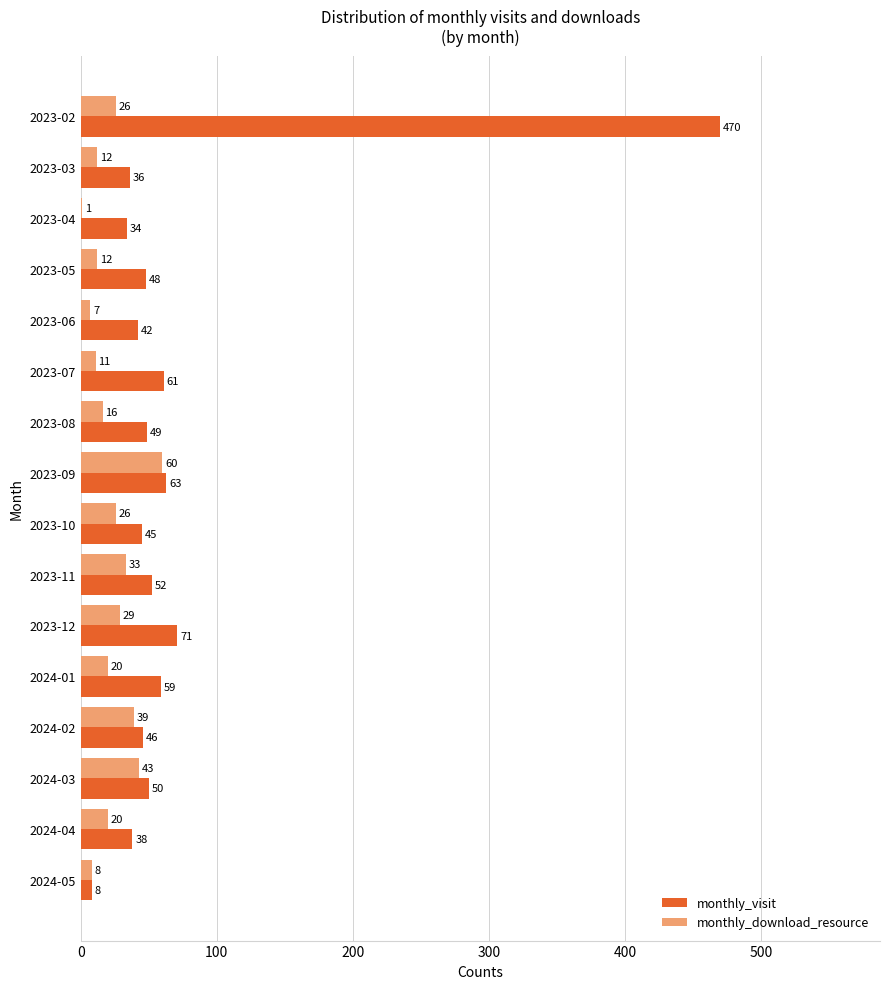

The value of monthly_download_resource at 2024-03 is 9. True or false?

False